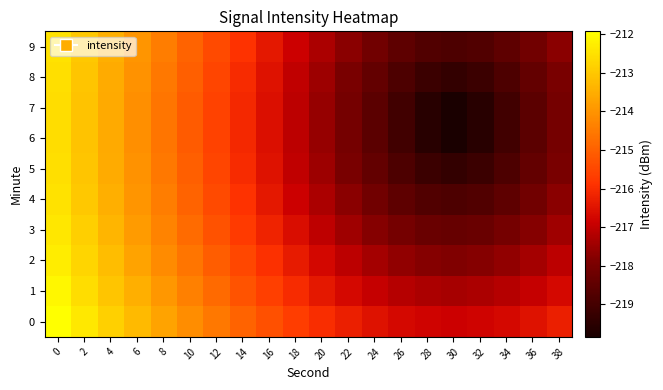

At how many categories does at least one series exceed -215?

8